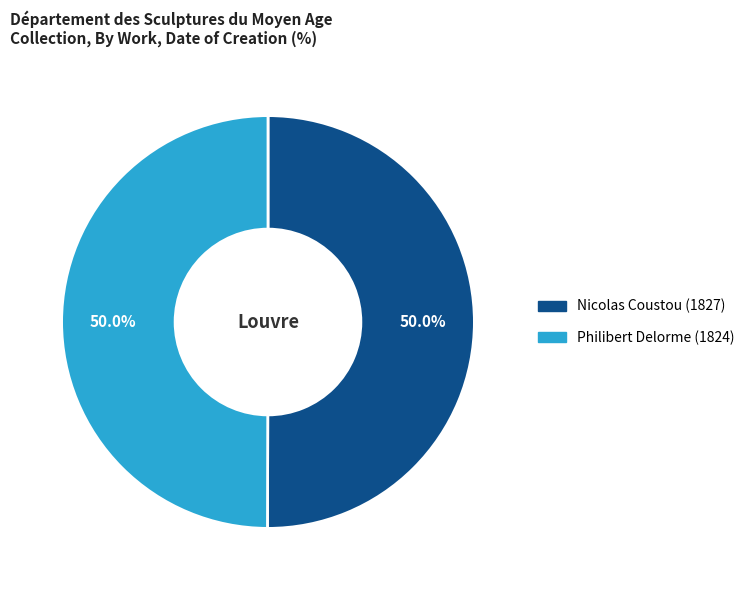

Approximately how many times larger is the value at Philibert Delorme (1824) compared to Nicolas Coustou (1827)?

1.0